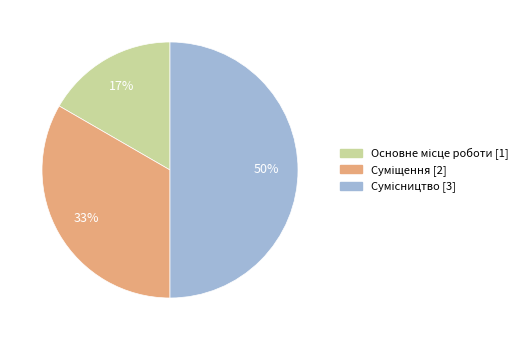

To the nearest percent, what is the average slice percentage?

33%